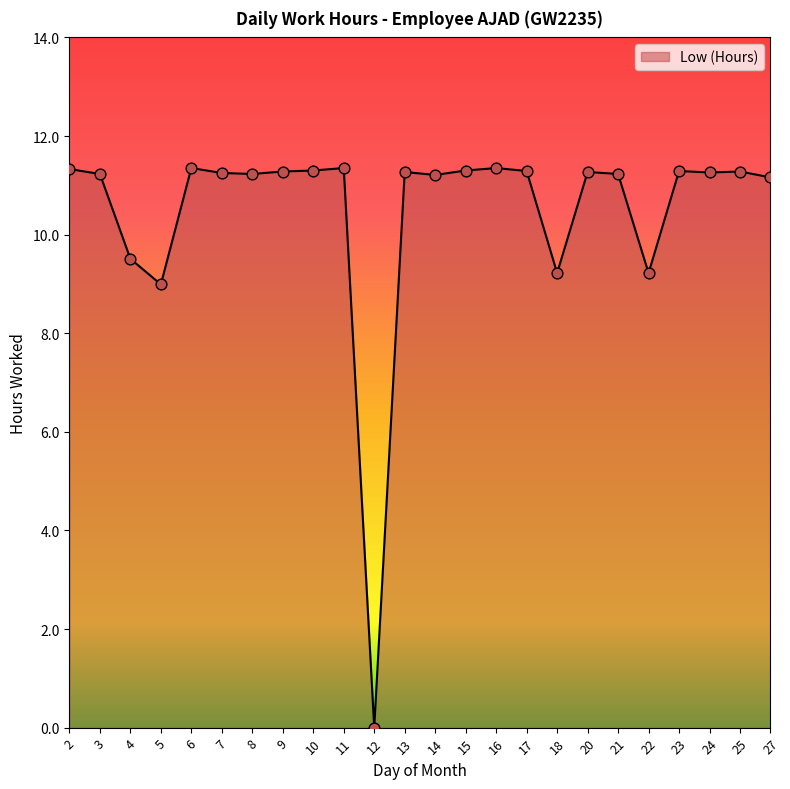

Approximately how many times larger is the value at 25 compared to 15?

1.0